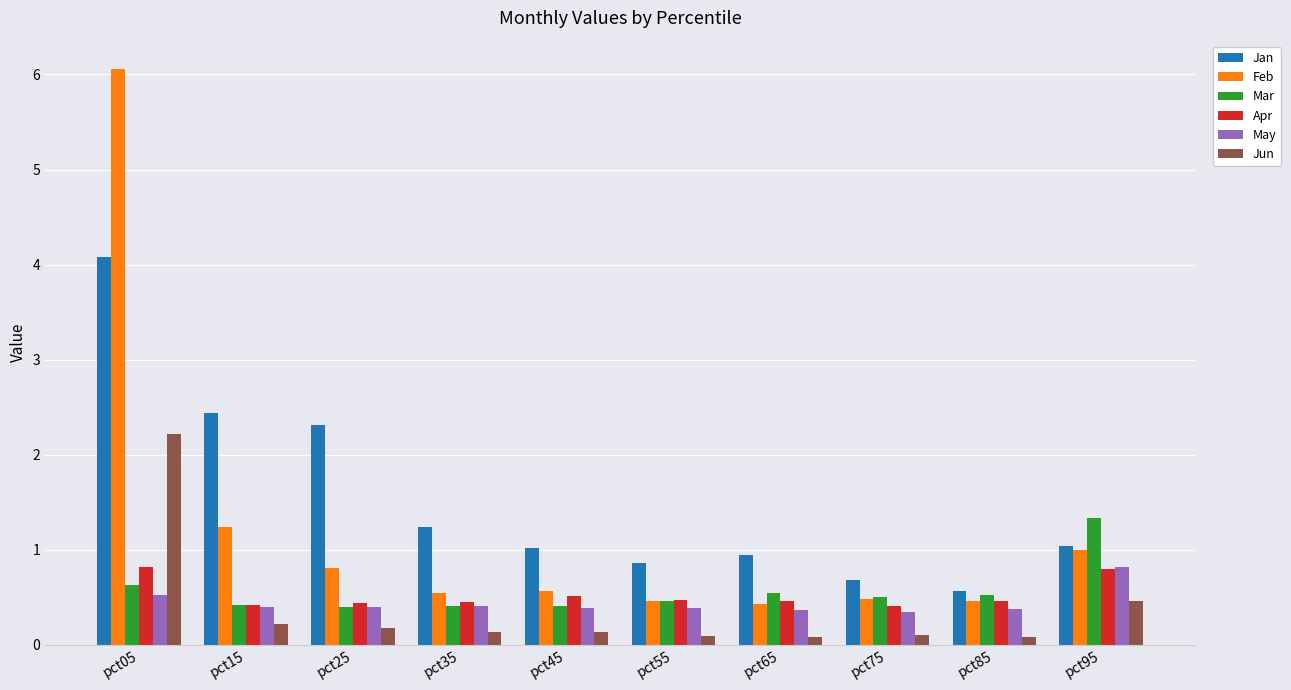

Is it true that Jun equals 0.1 at pct35?

True